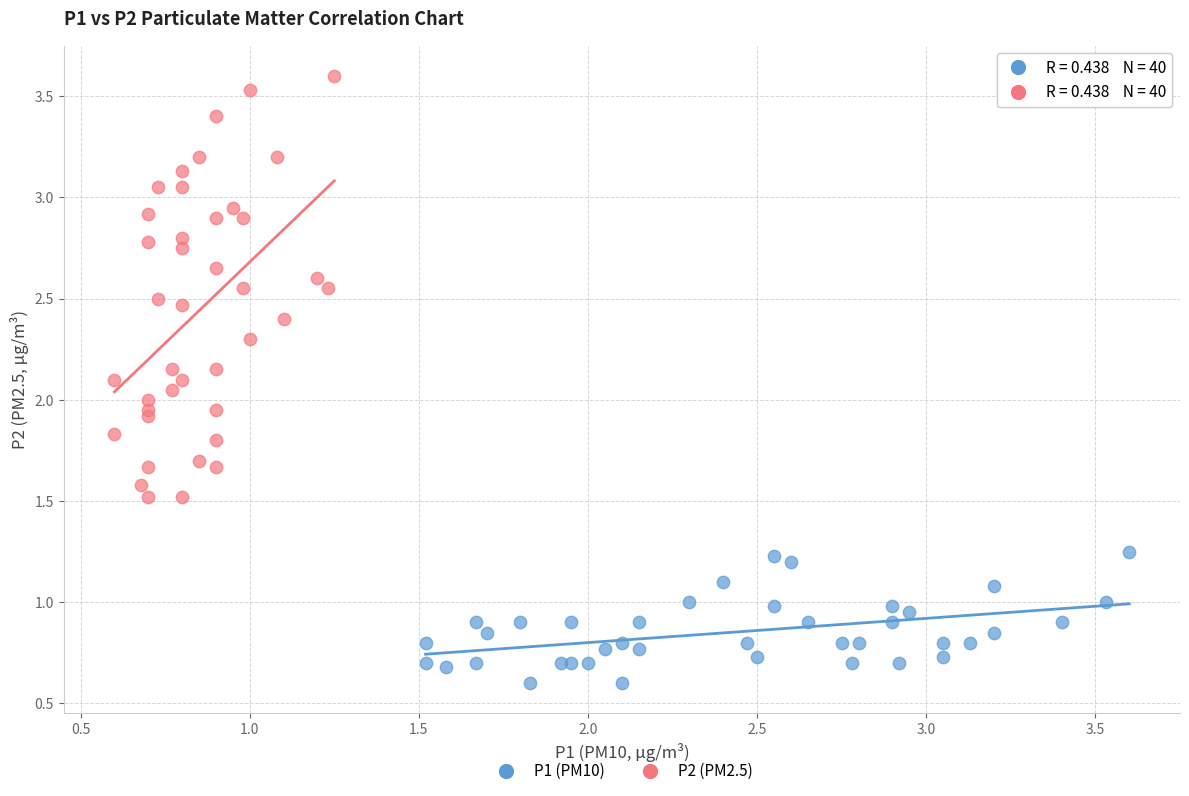

Which series has the widest spread of Y values?

P2 (PM2.5)